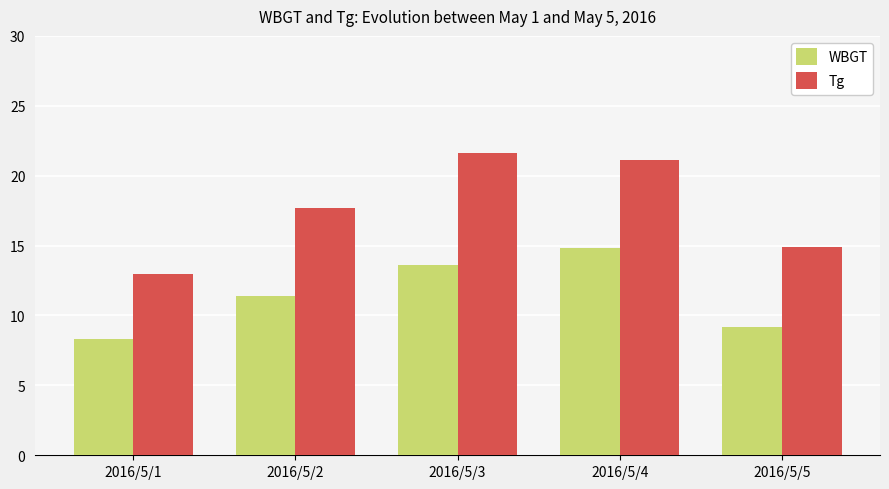

The Tg series shows 13.0 at 2016/5/1. True or false?

True